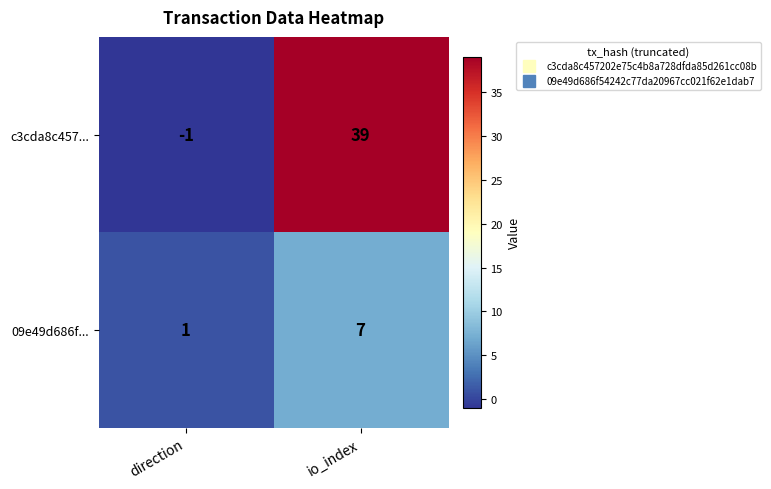

The 09e49d686f... series shows 2 at direction. True or false?

False